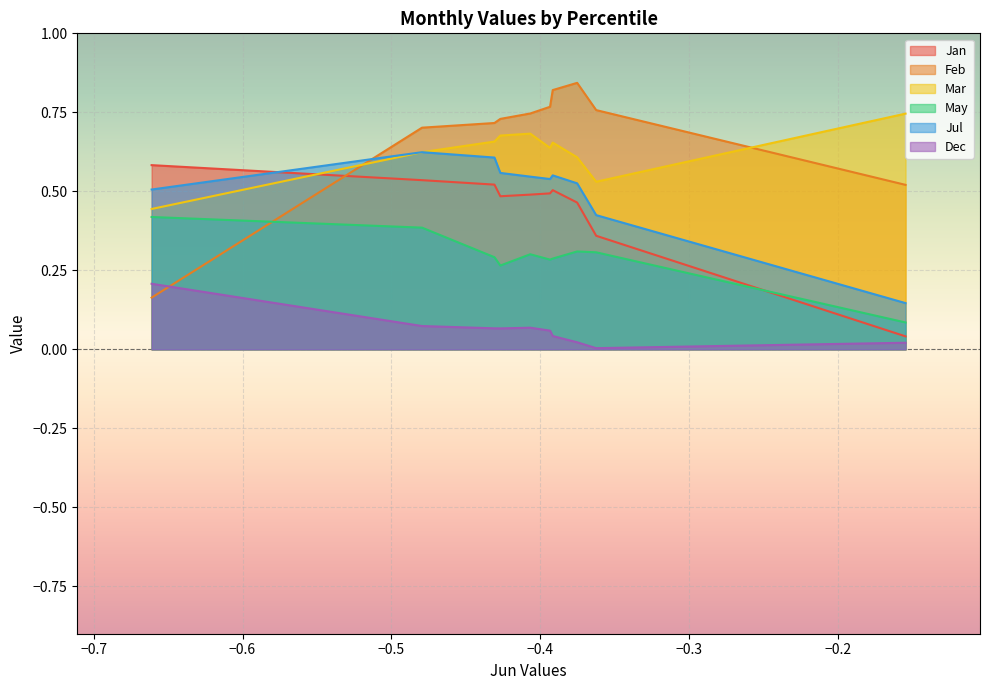

How many intersections are there between Feb and May?

1